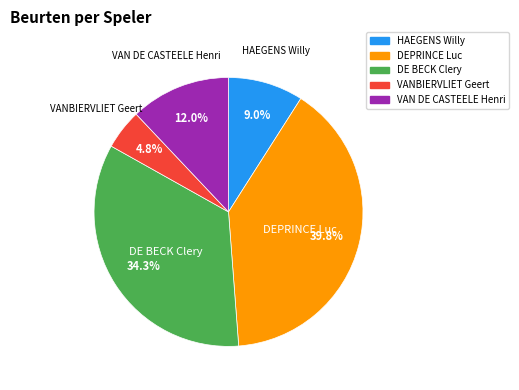

Rank the categories by value from lowest to highest.

VANBIERVLIET Geert, HAEGENS Willy, VAN DE CASTEELE Henri, DE BECK Clery, DEPRINCE Luc